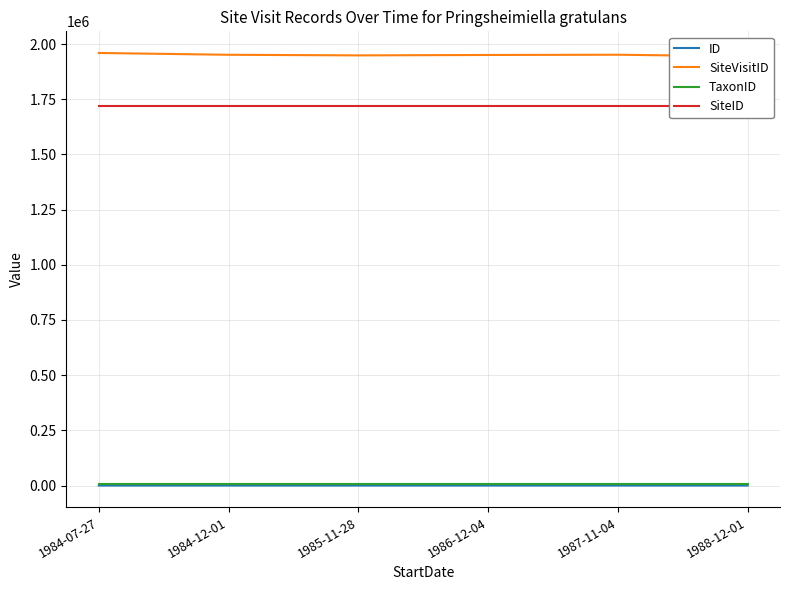

What is the label of the 5th point from the right?

1984-12-01